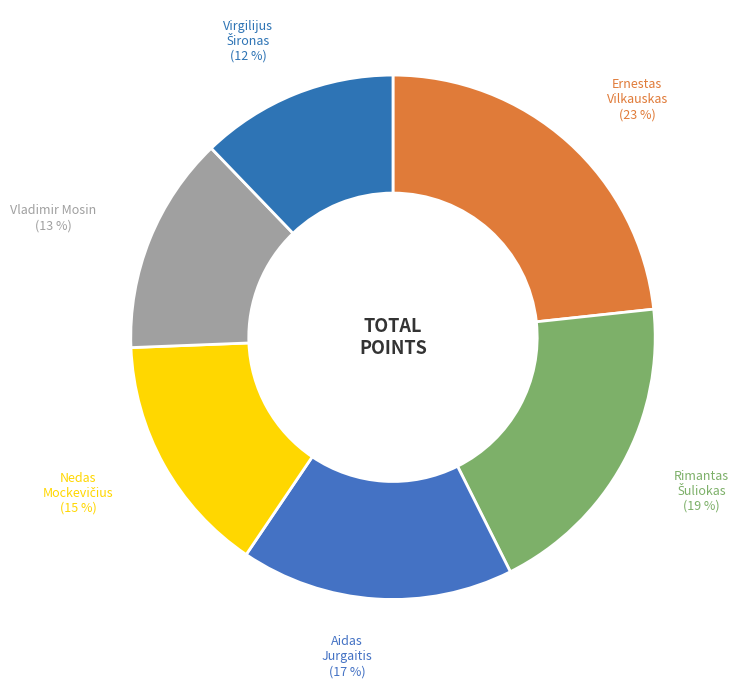

To the nearest percent, what portion does Vladimir Mosin represent?

13%